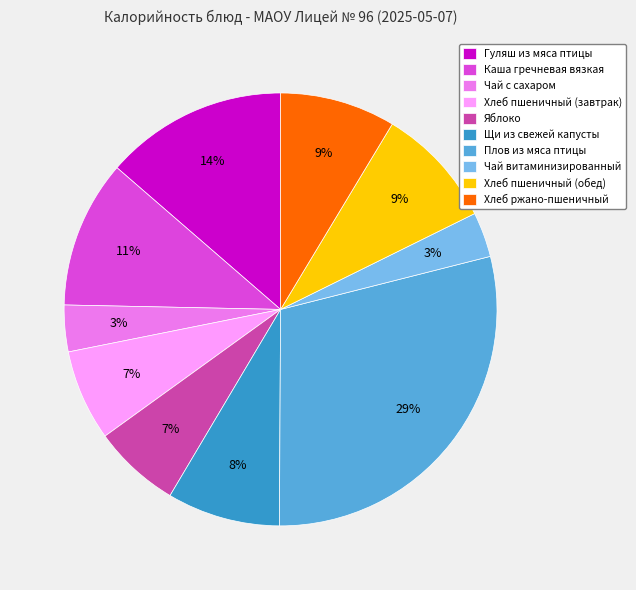

Is the sum of Хлеб ржано-пшеничный and Гуляш из мяса птицы greater than half?

No